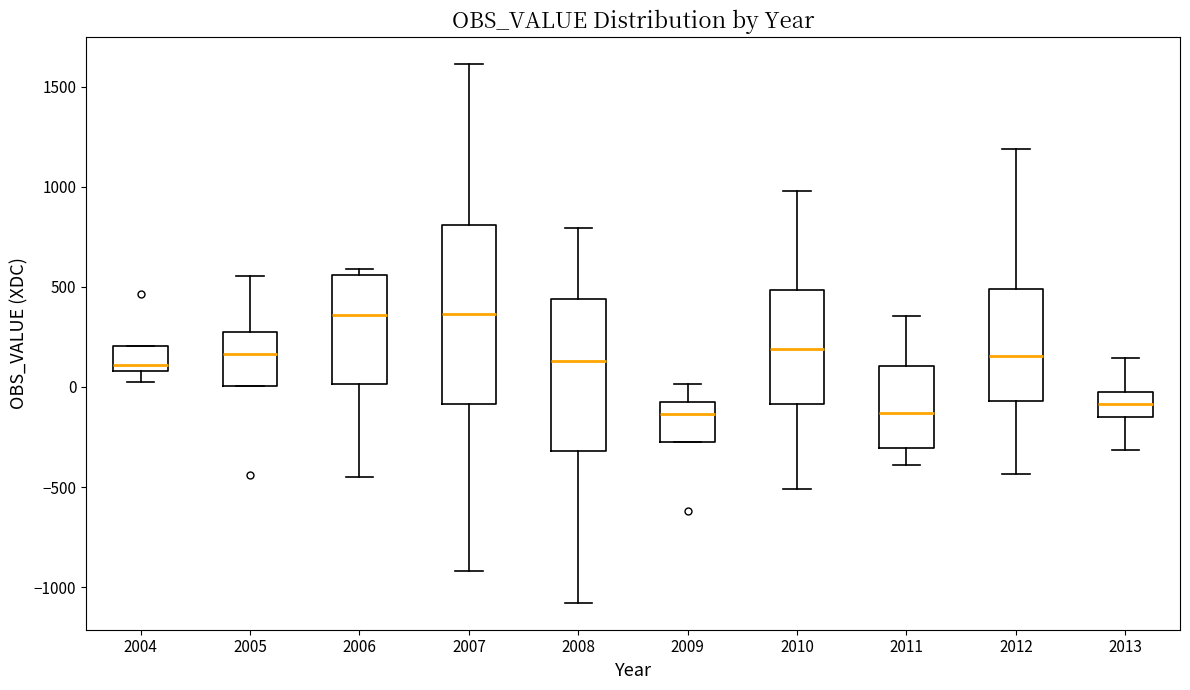

Reading left to right, transcribe this box plot: for each box, give where its median line is, the range the box spans, and where its two whiskers end, as read against the y-axis. The values are not printed on the chart, so give them approximately, as read against the axis.

2004: median 100 (just above the box's lower edge), box 100 to 200, whiskers 50 to 200
2005: median 150, box 0 to 300, whiskers 0 to 550
2006: median 350, box 0 to 550, whiskers -450 to 600
2007: median 350, box -100 to 800, whiskers -900 to 1600
2008: median 150, box -300 to 450, whiskers -1100 to 800
2009: median -150, box -250 to -100, whiskers -250 to 0
2010: median 200, box -100 to 500, whiskers -500 to 1000
2011: median -150, box -300 to 100, whiskers -400 to 350
2012: median 150, box -50 to 500, whiskers -450 to 1200
2013: median -100, box -150 to 0, whiskers -300 to 150